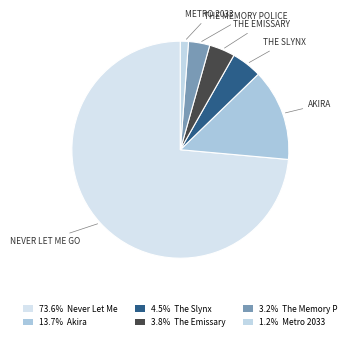

How many slices are in this pie chart?

6